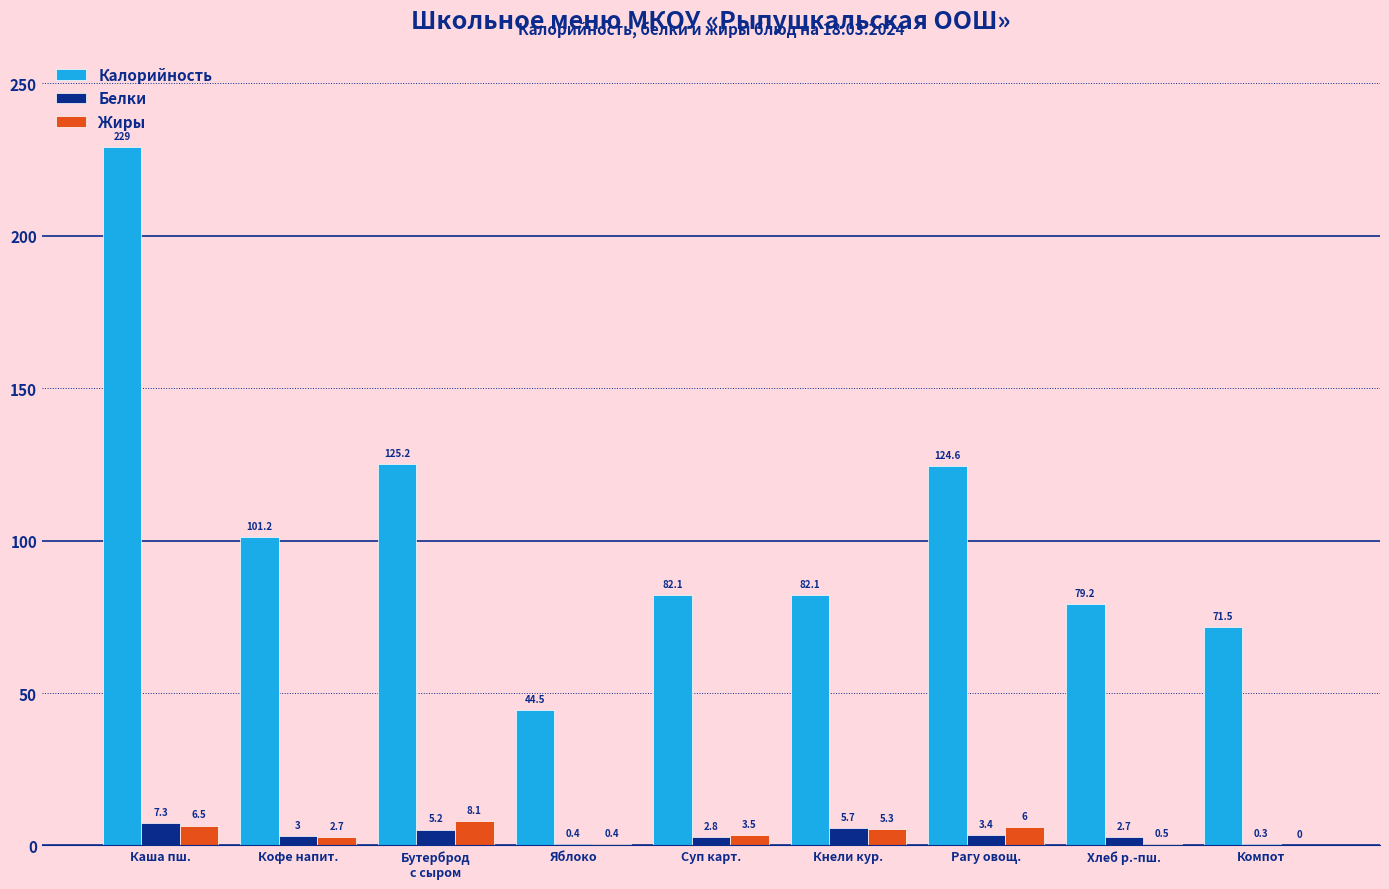

The Калорийность series shows 206.9 at Рагу овощ.. True or false?

False